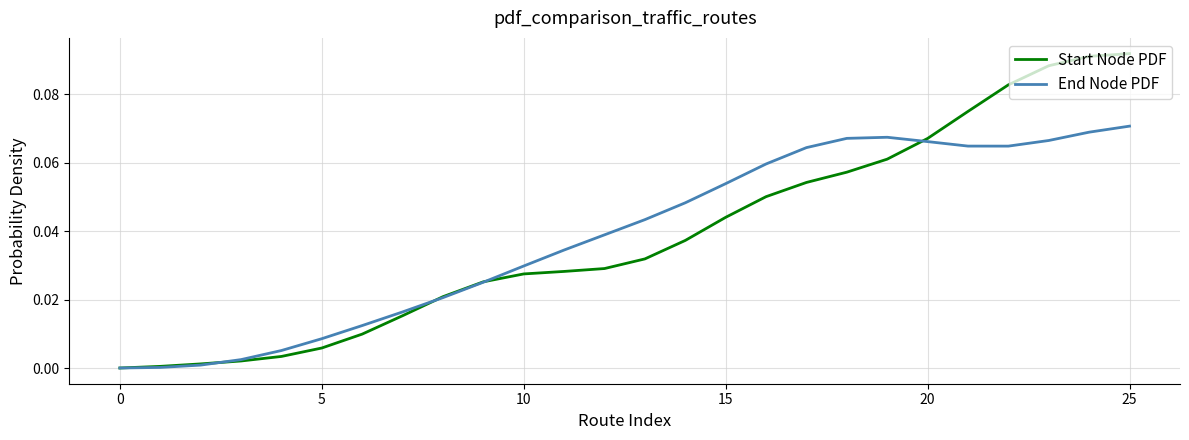

Which series has the largest range (max minus min)?

Start Node PDF